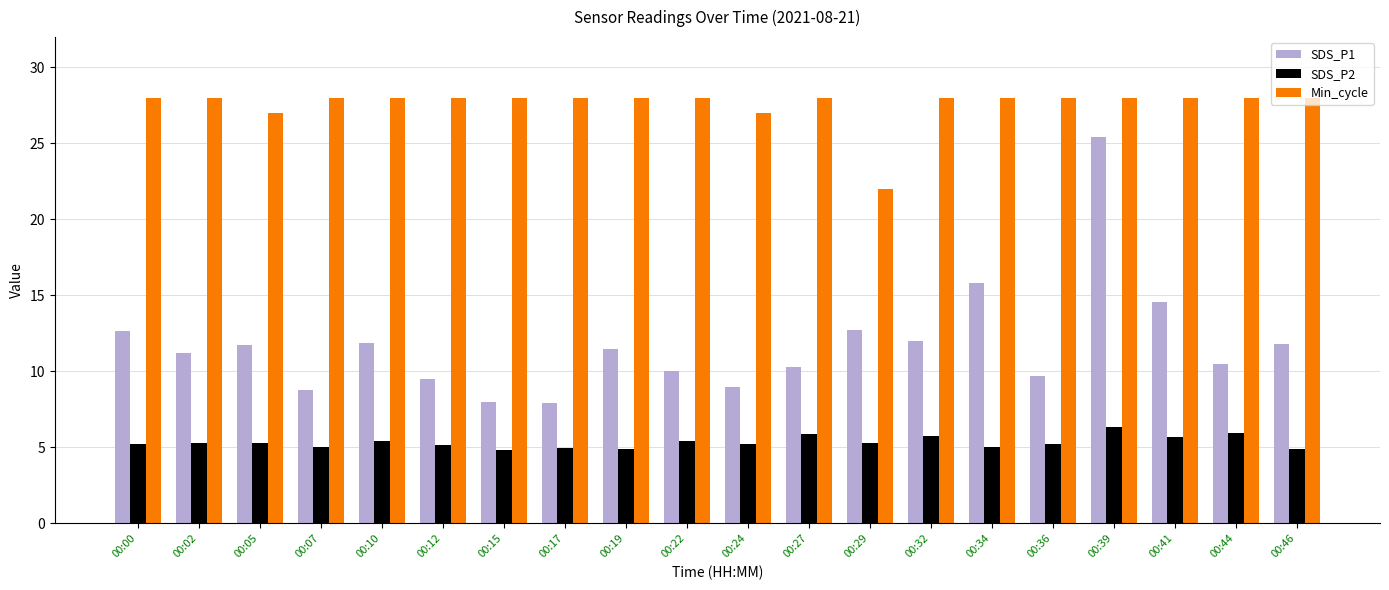

Are the bars grouped side by side (vs. stacked)?

Yes